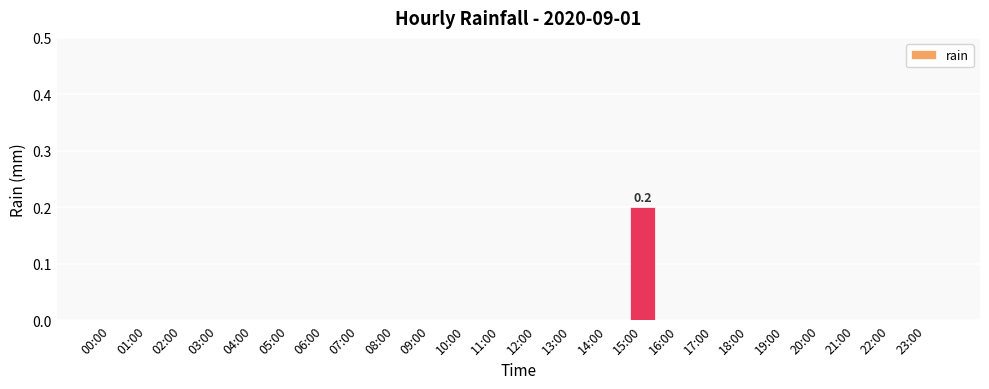

Which label corresponds to the largest value in the chart?

15:00